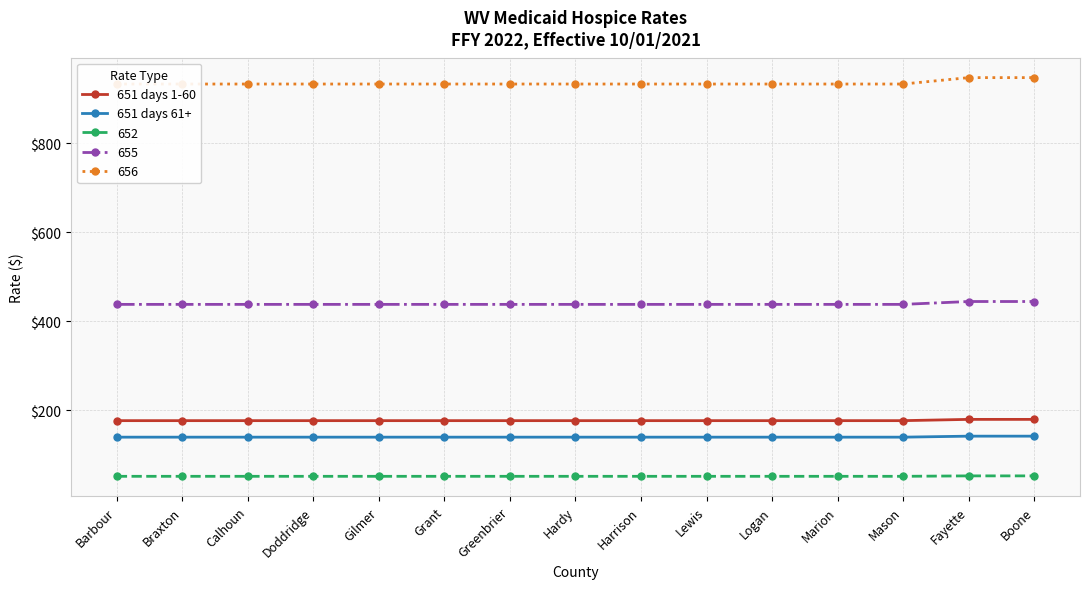

At which label does 651 days 1-60 reach its peak?

Fayette